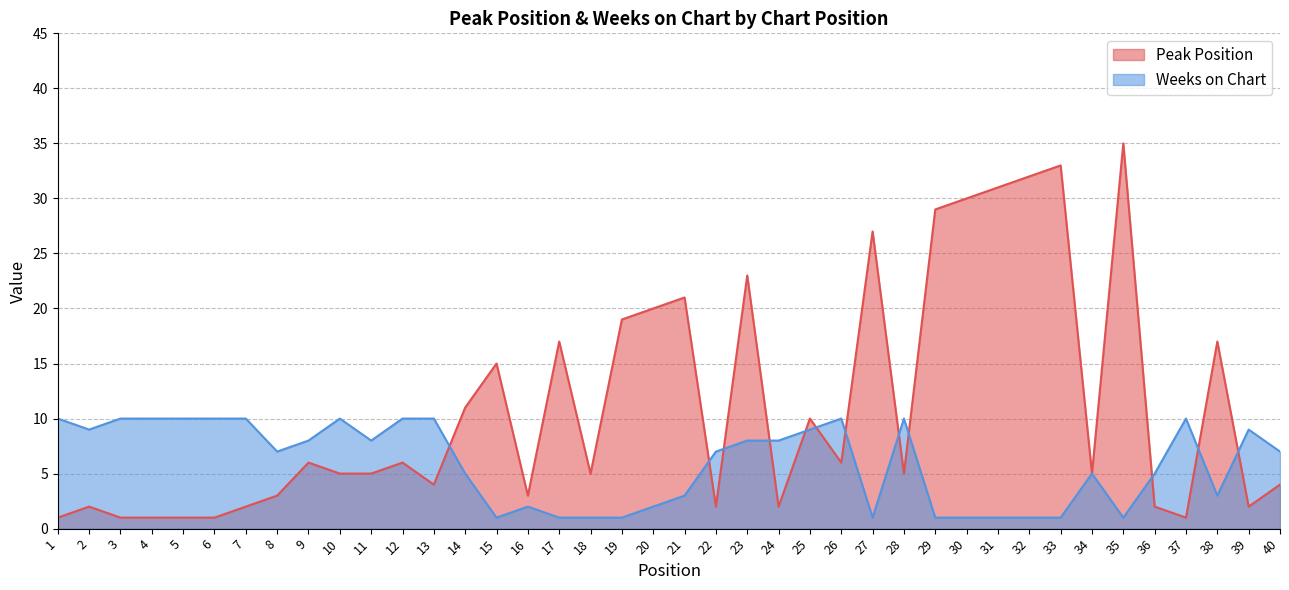

At which label is Weeks on Chart closest to 5?

14